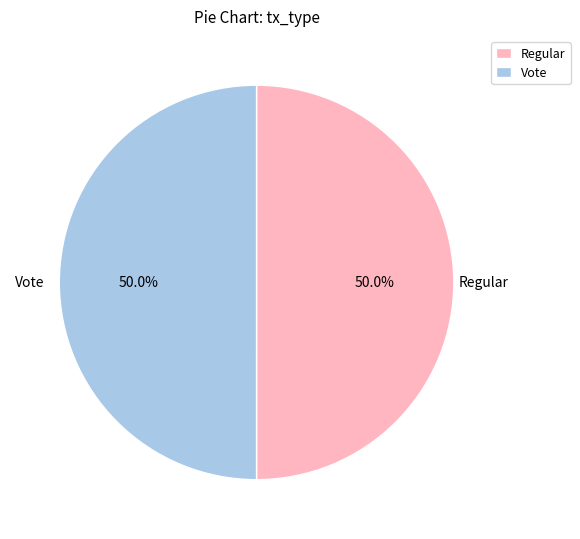

How much of the chart is everything except Regular?

50.0%